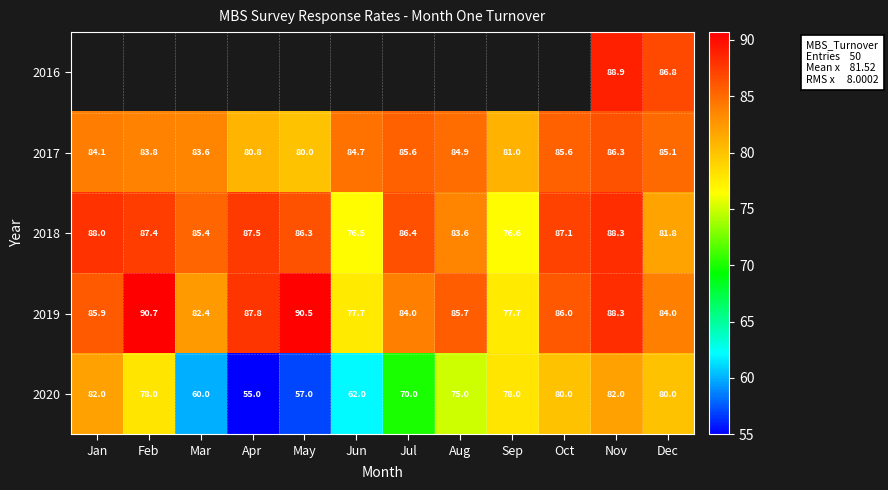

True or false: 2018 has a value of 85.4 at Mar.

True